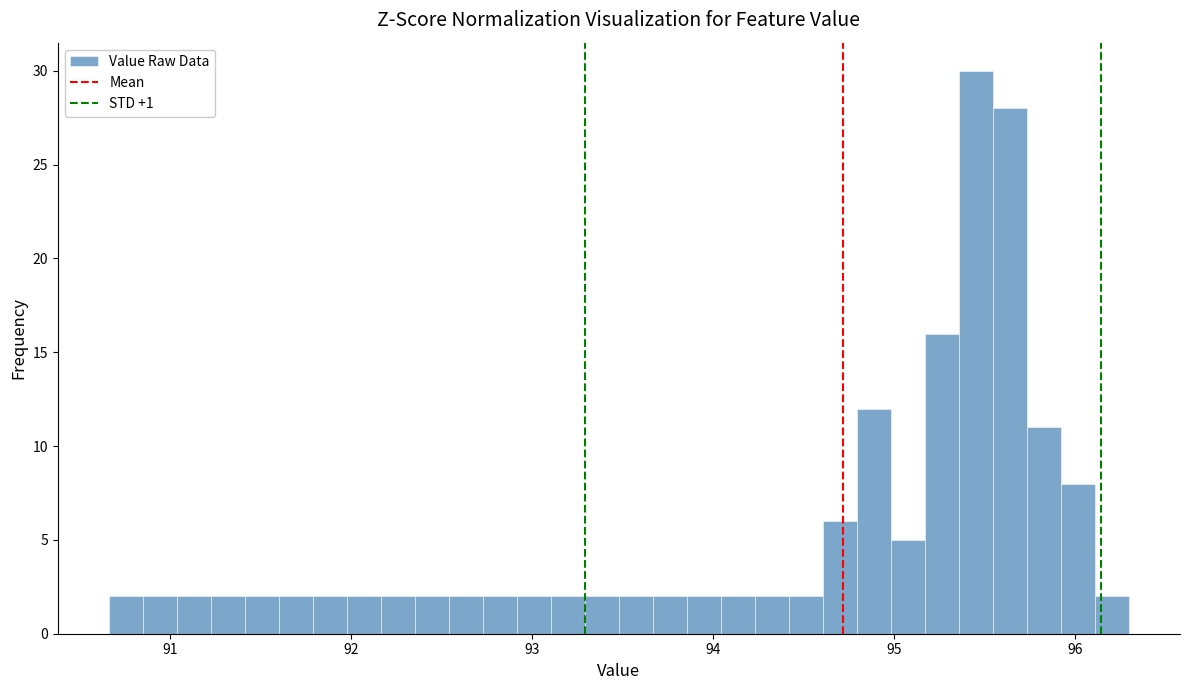

Read against the x-axis, roughly where is the centre of the tallest bar?

95.5